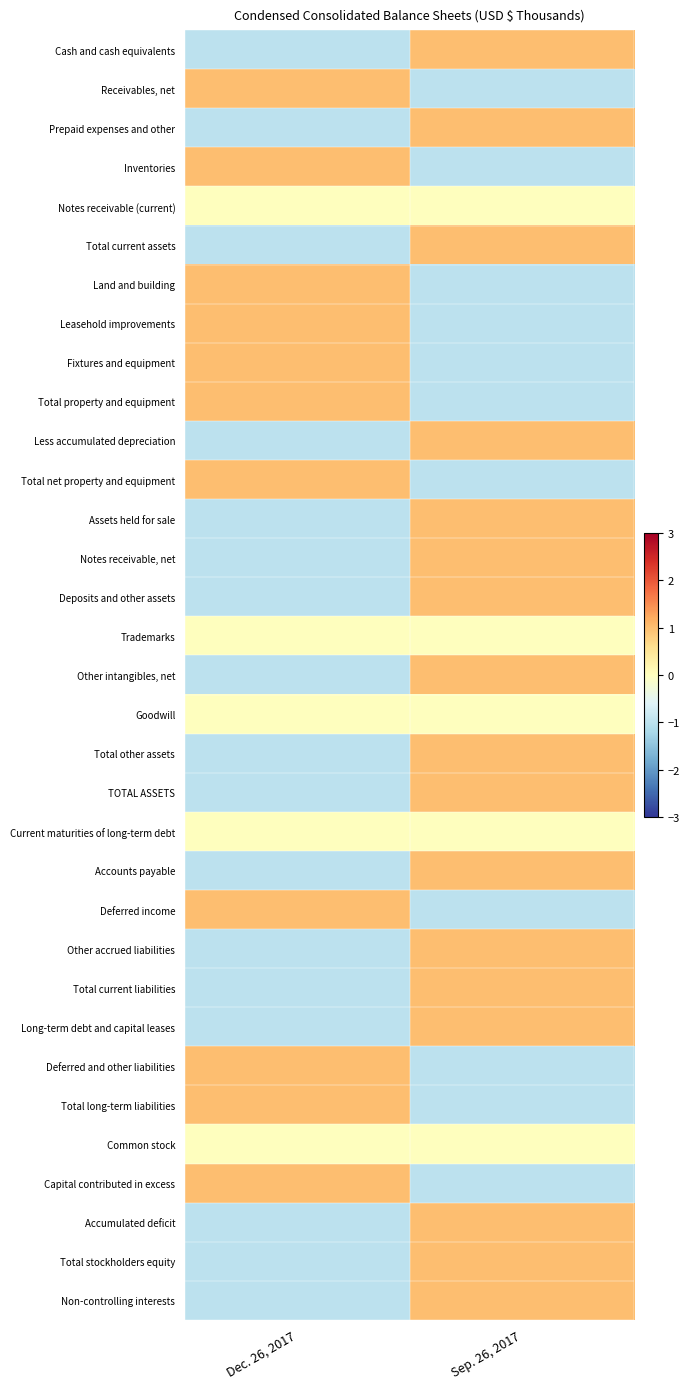

Rank the series by their maximum value, from highest to lowest.

Cash and cash equivalents, Receivables, net, Prepaid expenses and other, Inventories, Total current assets, Land and building, Leasehold improvements, Fixtures and equipment, Total property and equipment, Less accumulated depreciation, Total net property and equipment, Assets held for sale, Notes receivable, net, Deposits and other assets, Other intangibles, net, Total other assets, TOTAL ASSETS, Accounts payable, Deferred income, Other accrued liabilities, Total current liabilities, Long-term debt and capital leases, Deferred and other liabilities, Total long-term liabilities, Capital contributed in excess, Accumulated deficit, Total stockholders equity, Non-controlling interests, Notes receivable (current), Trademarks, Goodwill, Current maturities of long-term debt, Common stock